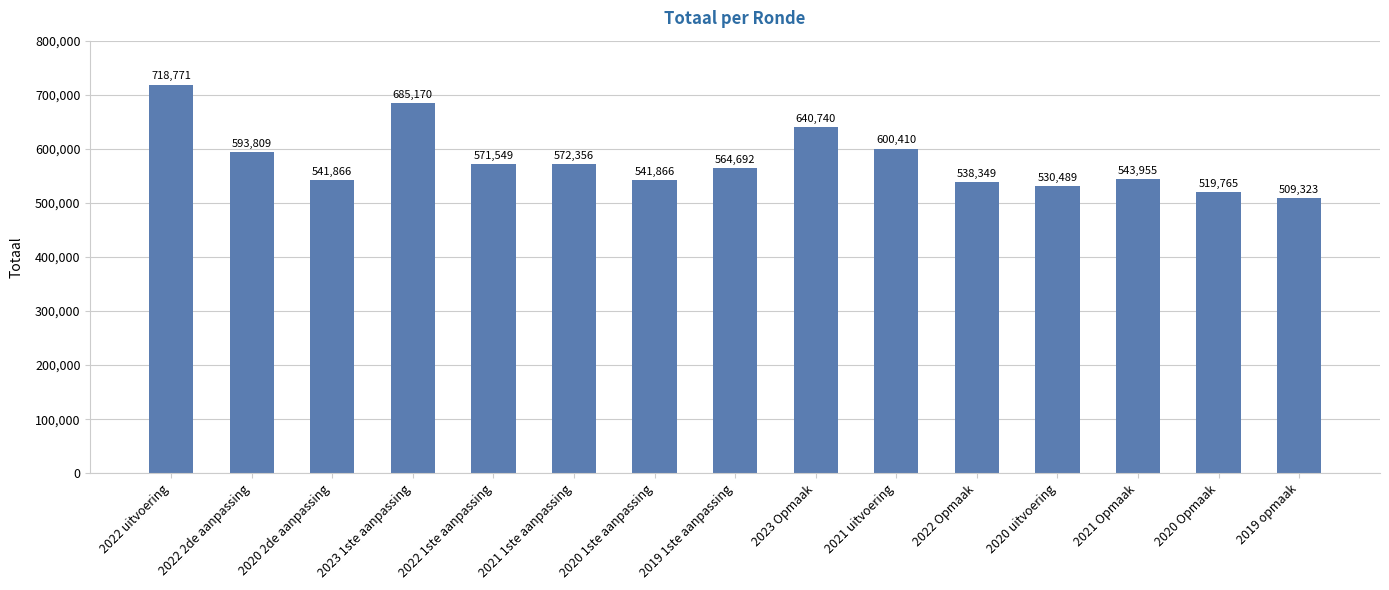

What position from the left is 2020 1ste aanpassing?

7